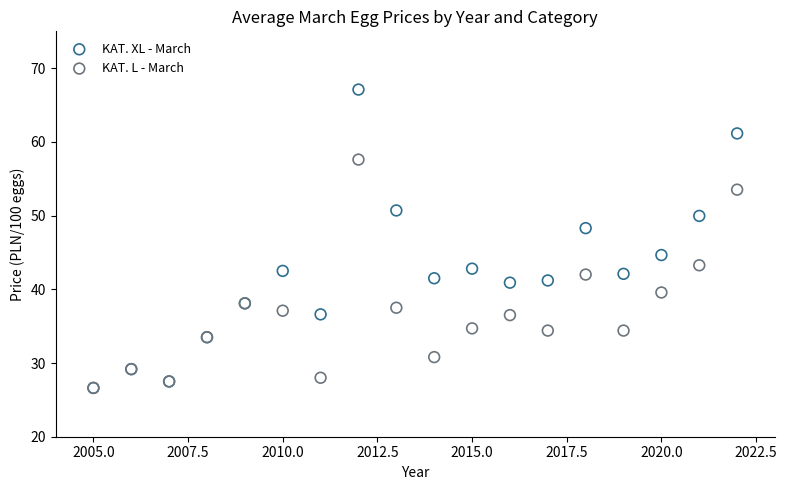

What are all the series names shown in the legend?

KAT. XL - March, KAT. L - March